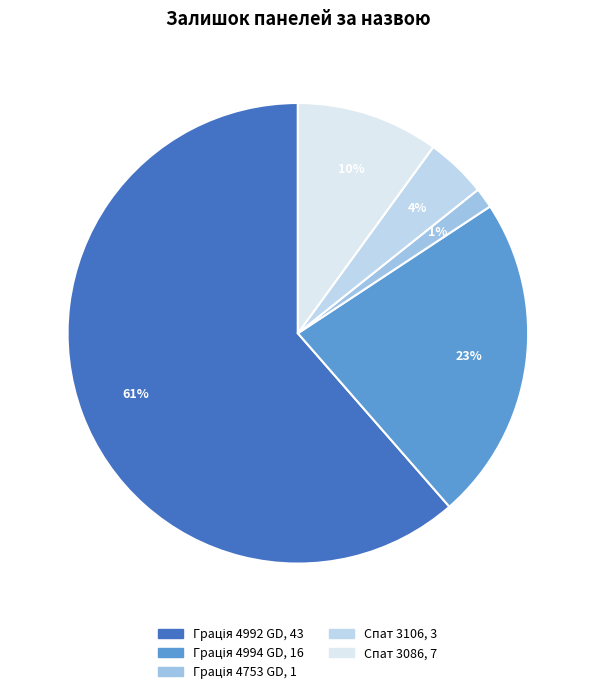

True or false: Грація 4992 GD accounts for 61% of the total.

True